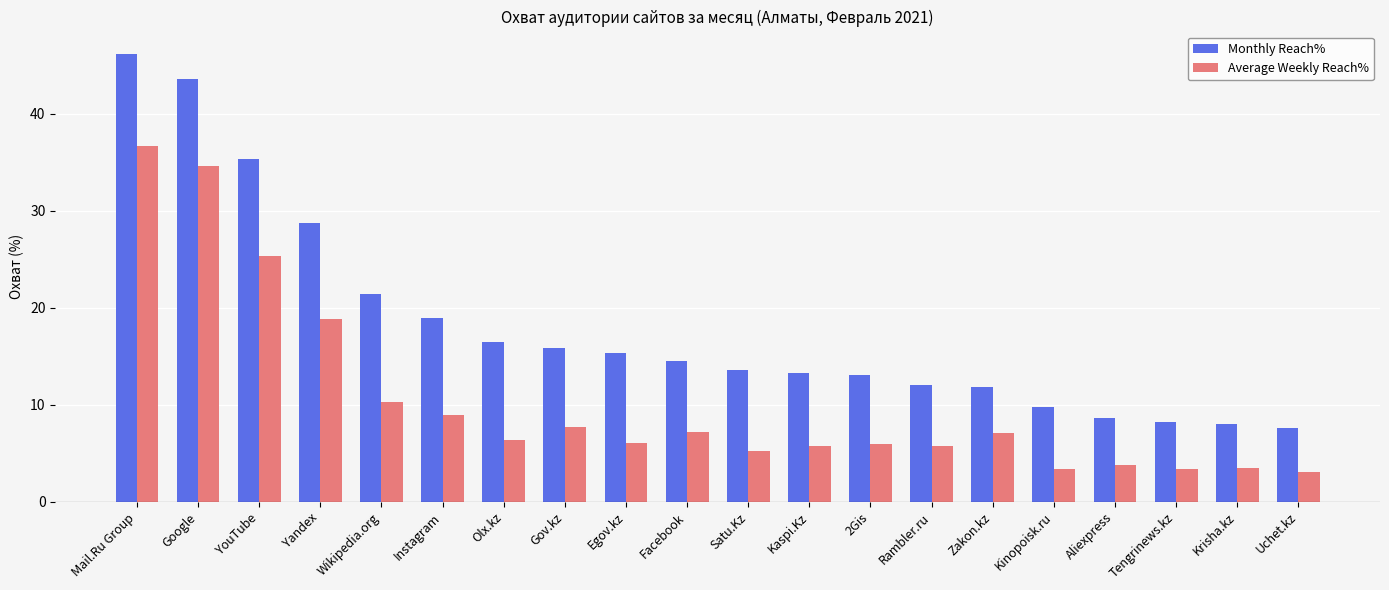

What position from the right is Instagram?

15